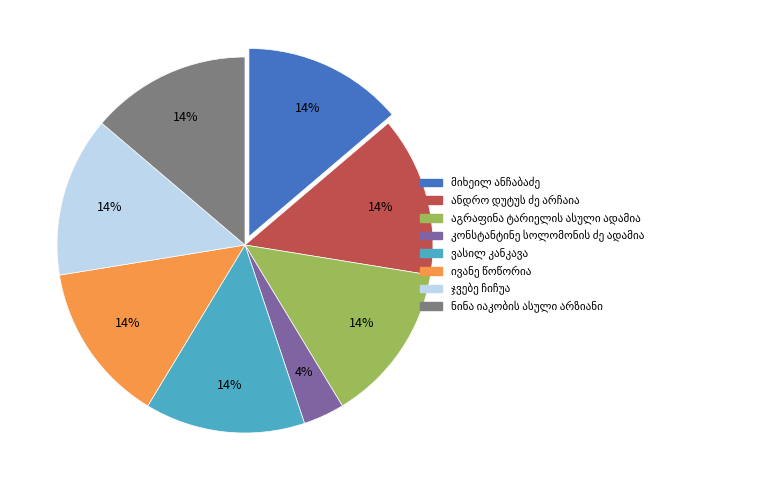

How many segments does this pie chart have?

8